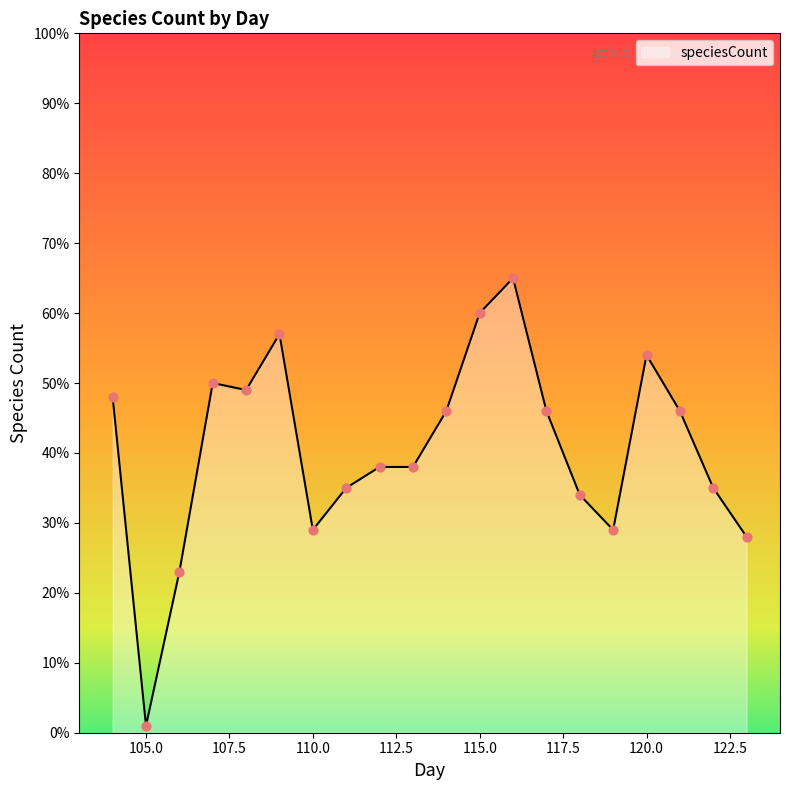

What is the greatest value displayed?

65